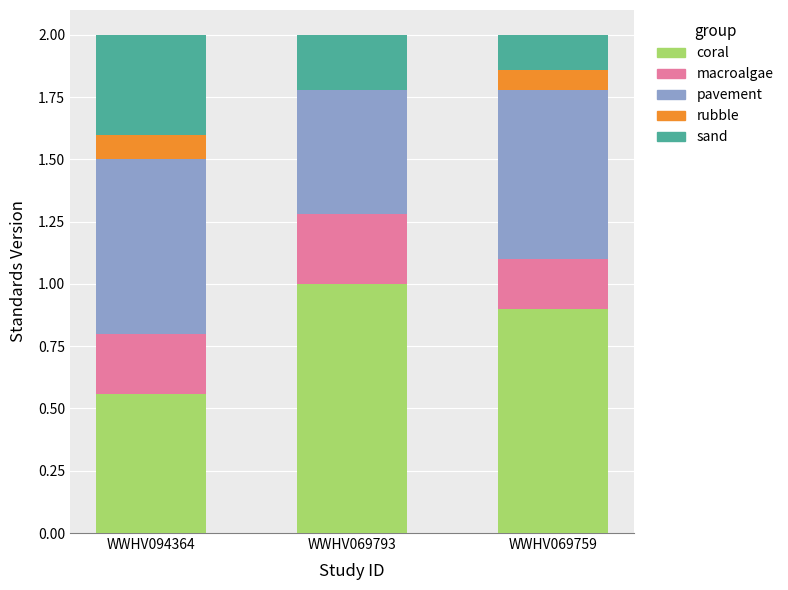

Read the coral value at WWHV069759.

0.9